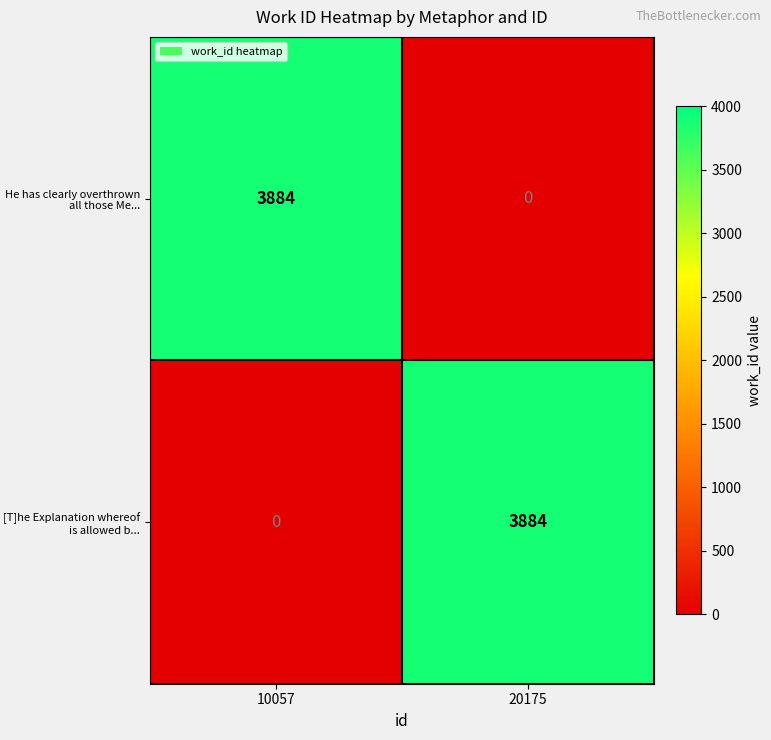

Is the value of [T]he Explanation whereof is allowed b... at 10057 greater than the value of He has clearly overthrown all those Me... at 10057?

No